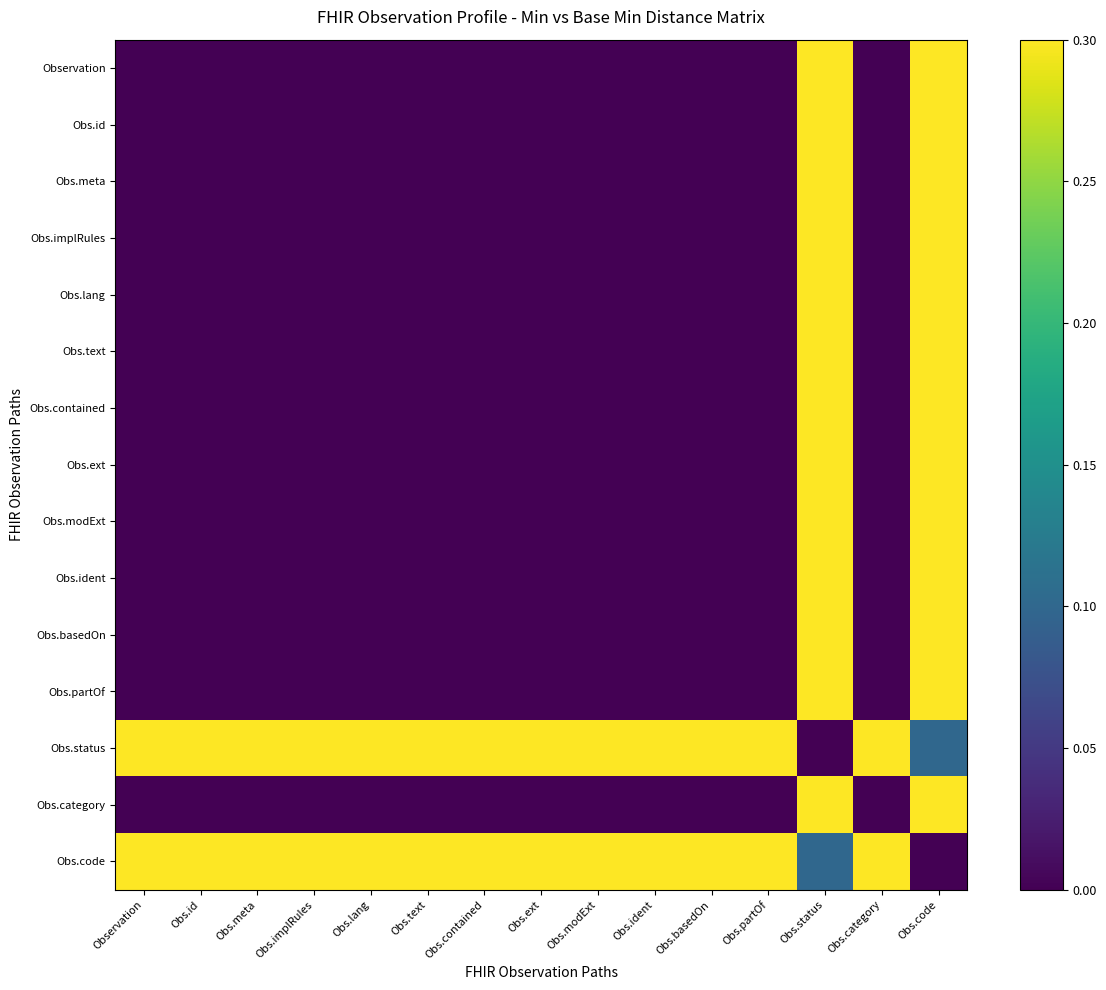

Reading right to left, list all the values displayed in this chart.

Observation: Obs.code=0.3	Obs.category=0.0	Obs.status=0.3	Obs.partOf=0.0	Obs.basedOn=0.0	Obs.ident=0.0	Obs.modExt=0.0	Obs.ext=0.0	Obs.contained=0.0	Obs.text=0.0	Obs.lang=0.0	Obs.implRules=0.0	Obs.meta=0.0	Obs.id=0.0	Observation=0.0
Obs.id: Obs.code=0.3	Obs.category=0.0	Obs.status=0.3	Obs.partOf=0.0	Obs.basedOn=0.0	Obs.ident=0.0	Obs.modExt=0.0	Obs.ext=0.0	Obs.contained=0.0	Obs.text=0.0	Obs.lang=0.0	Obs.implRules=0.0	Obs.meta=0.0	Obs.id=0.0	Observation=0.0
Obs.meta: Obs.code=0.3	Obs.category=0.0	Obs.status=0.3	Obs.partOf=0.0	Obs.basedOn=0.0	Obs.ident=0.0	Obs.modExt=0.0	Obs.ext=0.0	Obs.contained=0.0	Obs.text=0.0	Obs.lang=0.0	Obs.implRules=0.0	Obs.meta=0.0	Obs.id=0.0	Observation=0.0
Obs.implRules: Obs.code=0.3	Obs.category=0.0	Obs.status=0.3	Obs.partOf=0.0	Obs.basedOn=0.0	Obs.ident=0.0	Obs.modExt=0.0	Obs.ext=0.0	Obs.contained=0.0	Obs.text=0.0	Obs.lang=0.0	Obs.implRules=0.0	Obs.meta=0.0	Obs.id=0.0	Observation=0.0
Obs.lang: Obs.code=0.3	Obs.category=0.0	Obs.status=0.3	Obs.partOf=0.0	Obs.basedOn=0.0	Obs.ident=0.0	Obs.modExt=0.0	Obs.ext=0.0	Obs.contained=0.0	Obs.text=0.0	Obs.lang=0.0	Obs.implRules=0.0	Obs.meta=0.0	Obs.id=0.0	Observation=0.0
Obs.text: Obs.code=0.3	Obs.category=0.0	Obs.status=0.3	Obs.partOf=0.0	Obs.basedOn=0.0	Obs.ident=0.0	Obs.modExt=0.0	Obs.ext=0.0	Obs.contained=0.0	Obs.text=0.0	Obs.lang=0.0	Obs.implRules=0.0	Obs.meta=0.0	Obs.id=0.0	Observation=0.0
Obs.contained: Obs.code=0.3	Obs.category=0.0	Obs.status=0.3	Obs.partOf=0.0	Obs.basedOn=0.0	Obs.ident=0.0	Obs.modExt=0.0	Obs.ext=0.0	Obs.contained=0.0	Obs.text=0.0	Obs.lang=0.0	Obs.implRules=0.0	Obs.meta=0.0	Obs.id=0.0	Observation=0.0
Obs.ext: Obs.code=0.3	Obs.category=0.0	Obs.status=0.3	Obs.partOf=0.0	Obs.basedOn=0.0	Obs.ident=0.0	Obs.modExt=0.0	Obs.ext=0.0	Obs.contained=0.0	Obs.text=0.0	Obs.lang=0.0	Obs.implRules=0.0	Obs.meta=0.0	Obs.id=0.0	Observation=0.0
Obs.modExt: Obs.code=0.3	Obs.category=0.0	Obs.status=0.3	Obs.partOf=0.0	Obs.basedOn=0.0	Obs.ident=0.0	Obs.modExt=0.0	Obs.ext=0.0	Obs.contained=0.0	Obs.text=0.0	Obs.lang=0.0	Obs.implRules=0.0	Obs.meta=0.0	Obs.id=0.0	Observation=0.0
Obs.ident: Obs.code=0.3	Obs.category=0.0	Obs.status=0.3	Obs.partOf=0.0	Obs.basedOn=0.0	Obs.ident=0.0	Obs.modExt=0.0	Obs.ext=0.0	Obs.contained=0.0	Obs.text=0.0	Obs.lang=0.0	Obs.implRules=0.0	Obs.meta=0.0	Obs.id=0.0	Observation=0.0
Obs.basedOn: Obs.code=0.3	Obs.category=0.0	Obs.status=0.3	Obs.partOf=0.0	Obs.basedOn=0.0	Obs.ident=0.0	Obs.modExt=0.0	Obs.ext=0.0	Obs.contained=0.0	Obs.text=0.0	Obs.lang=0.0	Obs.implRules=0.0	Obs.meta=0.0	Obs.id=0.0	Observation=0.0
Obs.partOf: Obs.code=0.3	Obs.category=0.0	Obs.status=0.3	Obs.partOf=0.0	Obs.basedOn=0.0	Obs.ident=0.0	Obs.modExt=0.0	Obs.ext=0.0	Obs.contained=0.0	Obs.text=0.0	Obs.lang=0.0	Obs.implRules=0.0	Obs.meta=0.0	Obs.id=0.0	Observation=0.0
Obs.status: Obs.code=0.1	Obs.category=0.3	Obs.status=0.0	Obs.partOf=0.3	Obs.basedOn=0.3	Obs.ident=0.3	Obs.modExt=0.3	Obs.ext=0.3	Obs.contained=0.3	Obs.text=0.3	Obs.lang=0.3	Obs.implRules=0.3	Obs.meta=0.3	Obs.id=0.3	Observation=0.3
Obs.category: Obs.code=0.3	Obs.category=0.0	Obs.status=0.3	Obs.partOf=0.0	Obs.basedOn=0.0	Obs.ident=0.0	Obs.modExt=0.0	Obs.ext=0.0	Obs.contained=0.0	Obs.text=0.0	Obs.lang=0.0	Obs.implRules=0.0	Obs.meta=0.0	Obs.id=0.0	Observation=0.0
Obs.code: Obs.code=0.0	Obs.category=0.3	Obs.status=0.1	Obs.partOf=0.3	Obs.basedOn=0.3	Obs.ident=0.3	Obs.modExt=0.3	Obs.ext=0.3	Obs.contained=0.3	Obs.text=0.3	Obs.lang=0.3	Obs.implRules=0.3	Obs.meta=0.3	Obs.id=0.3	Observation=0.3